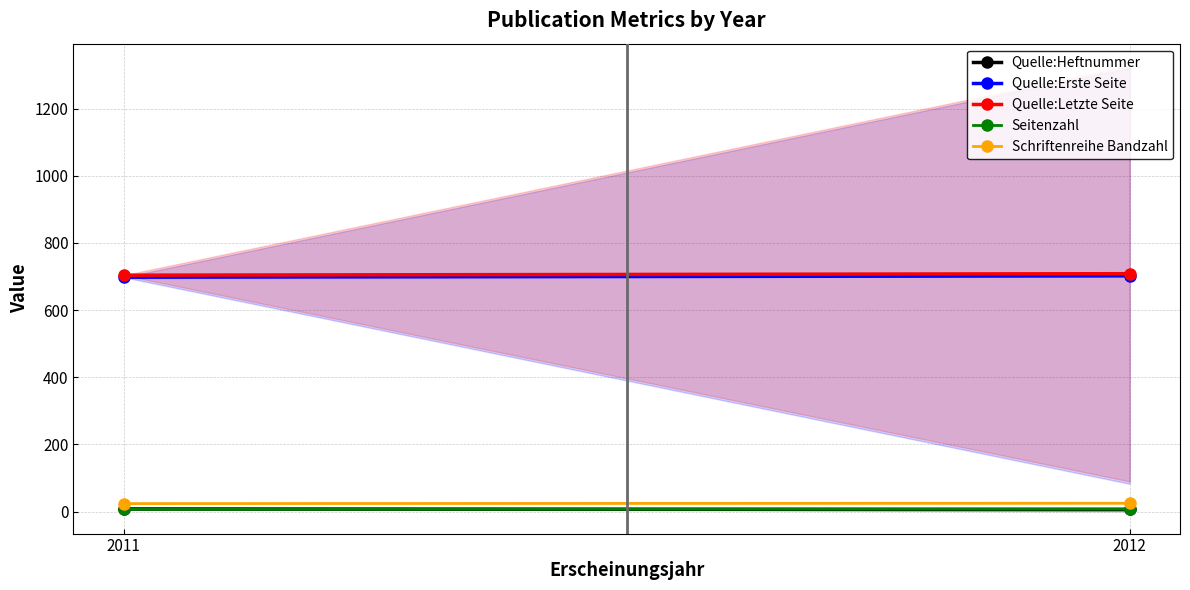

What is the value of the Quelle:Letzte Seite point at the 2nd from the left?

708.5